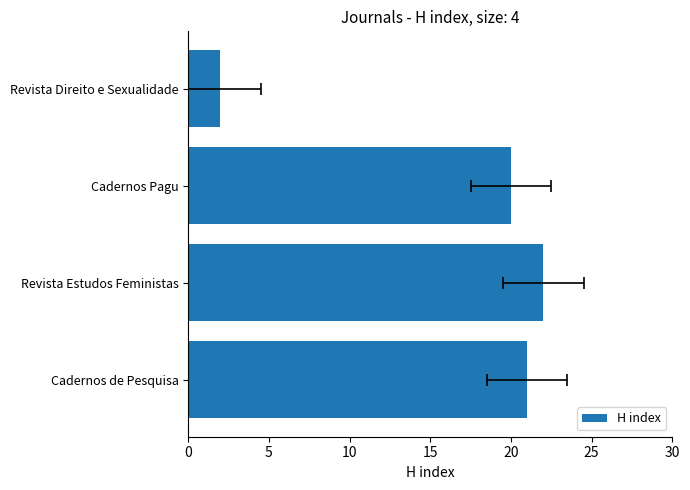

What is the minimum value shown in the chart?

2